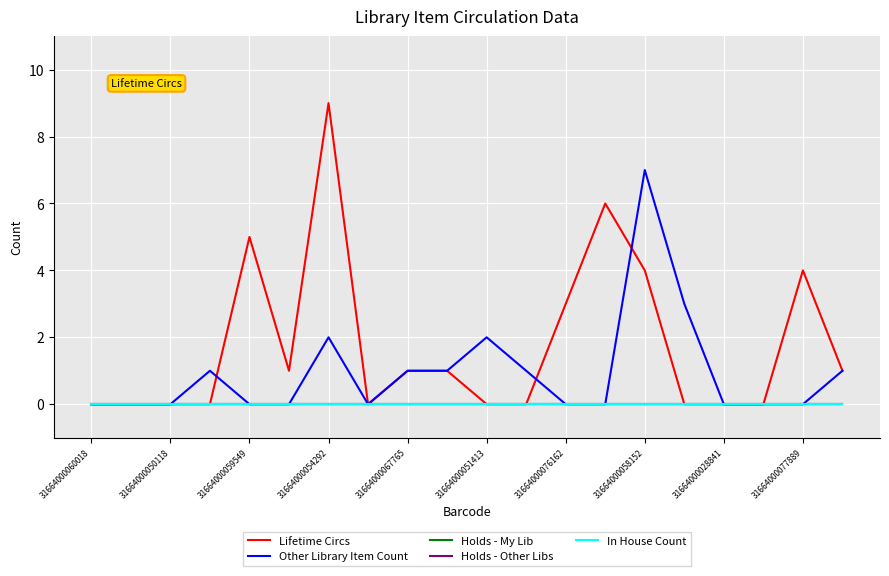

Reading left to right, list all the values displayed in this chart.

Lifetime Circs: 0	0	0	0	5	1	9	0	1	1	0	0	3	6	4	0	0	0	4	1
Other Library Item Count: 0	0	0	1	0	0	2	0	1	1	2	1	0	0	7	3	0	0	0	1
Holds - My Lib: 0	0	0	0	0	0	0	0	0	0	0	0	0	0	0	0	0	0	0	0
Holds - Other Libs: 0	0	0	0	0	0	0	0	0	0	0	0	0	0	0	0	0	0	0	0
In House Count: 0	0	0	0	0	0	0	0	0	0	0	0	0	0	0	0	0	0	0	0